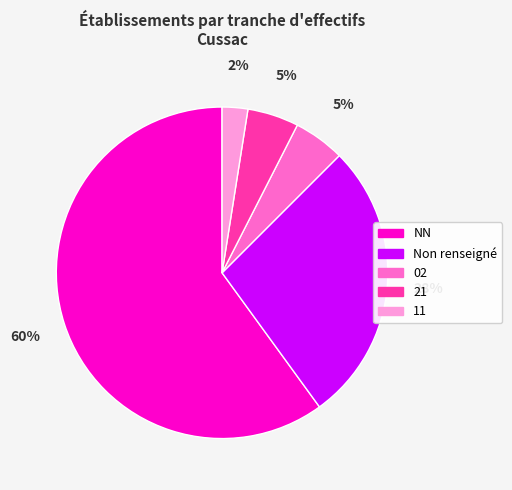

Does 02 represent more than half of the total?

No